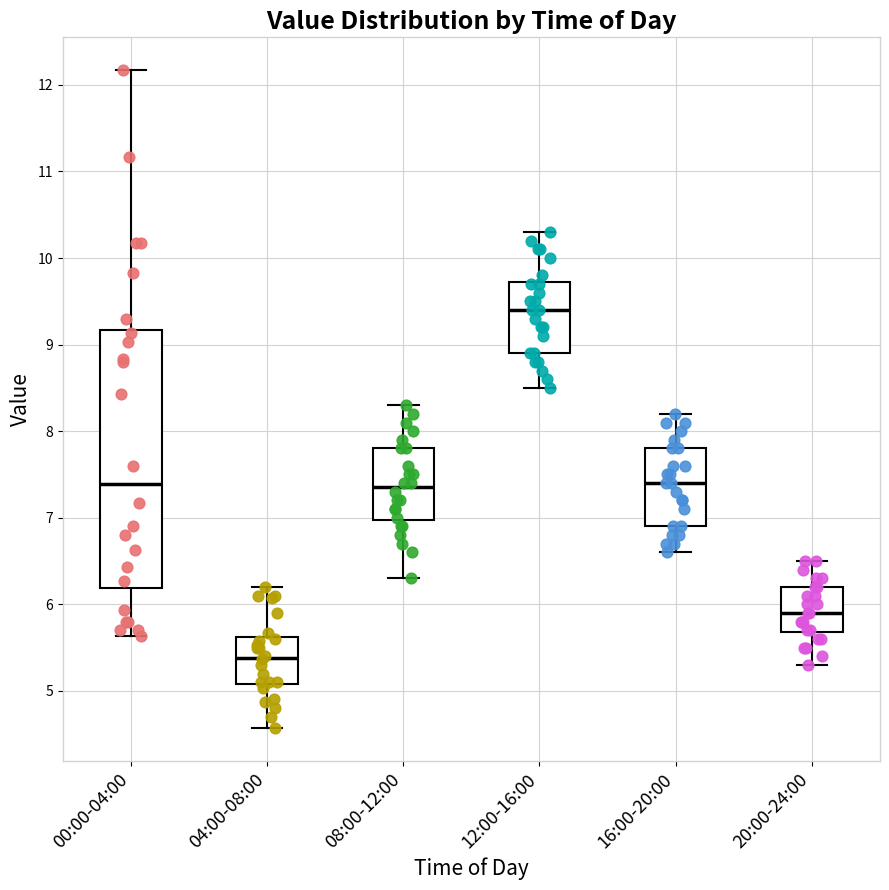

Comparing the boxes themselves (not the whiskers), which one is the tallest?

00:00-04:00